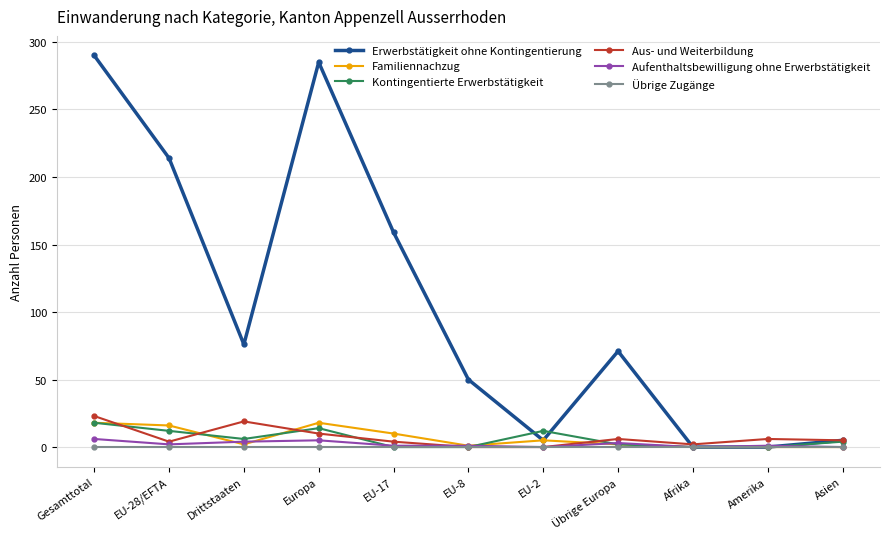

How many series are shown in this chart?

6